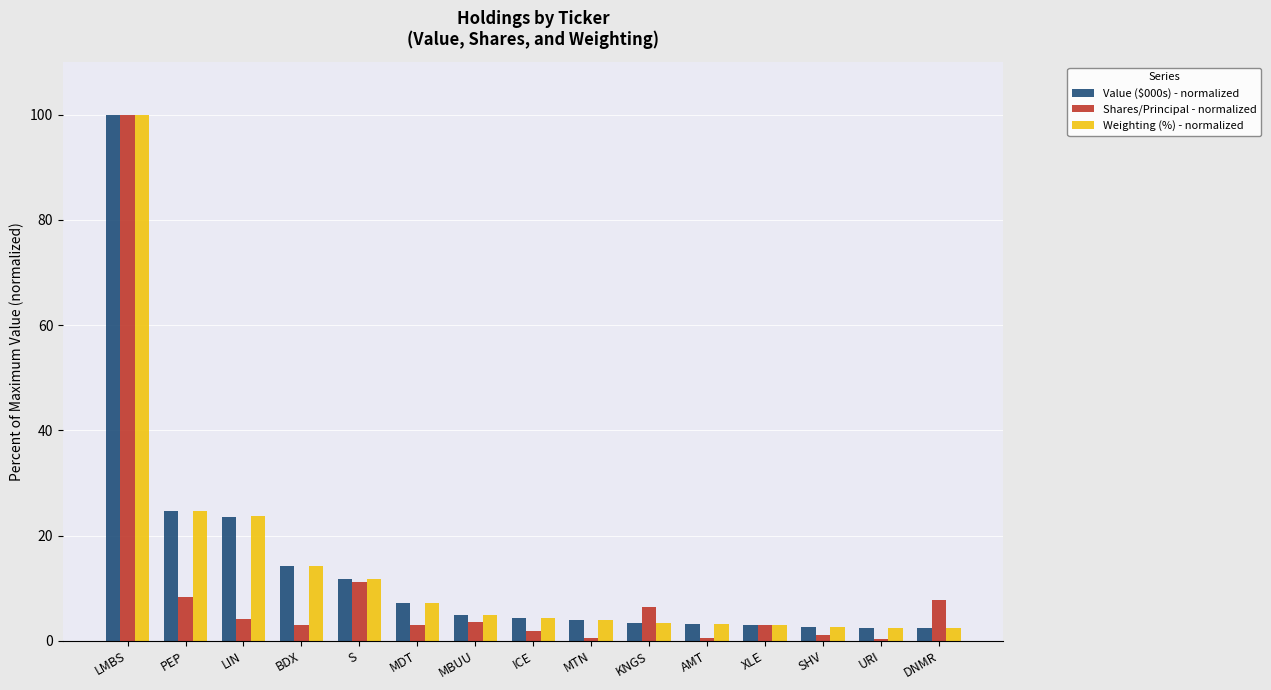

True or false: Value ($000s) - normalized has a value of 2.5 at DNMR.

True